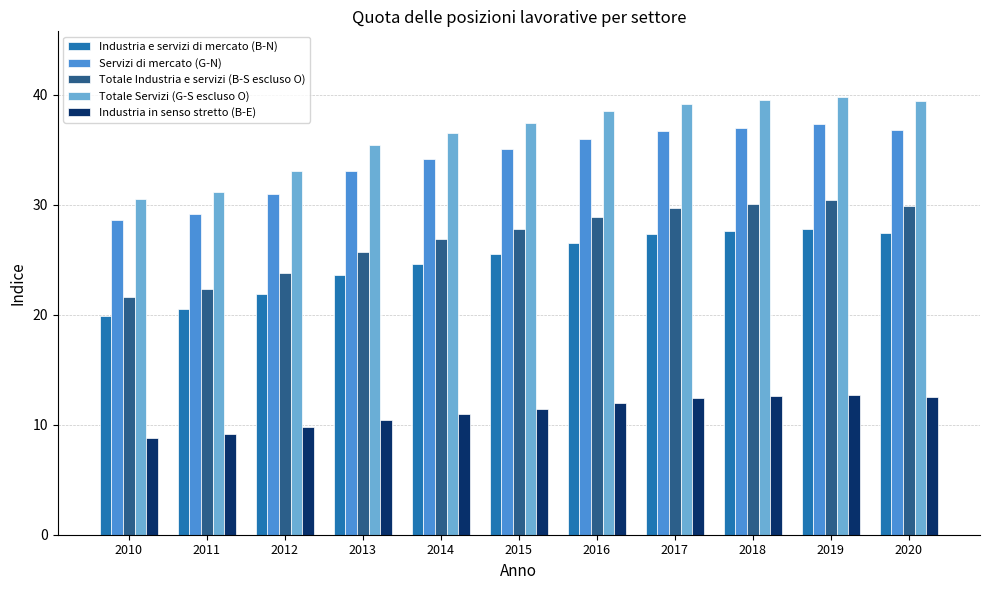

Is the value of Totale Industria e servizi (B-S escluso O) at 2014 greater than the value of Totale Servizi (G-S escluso O) at 2013?

No